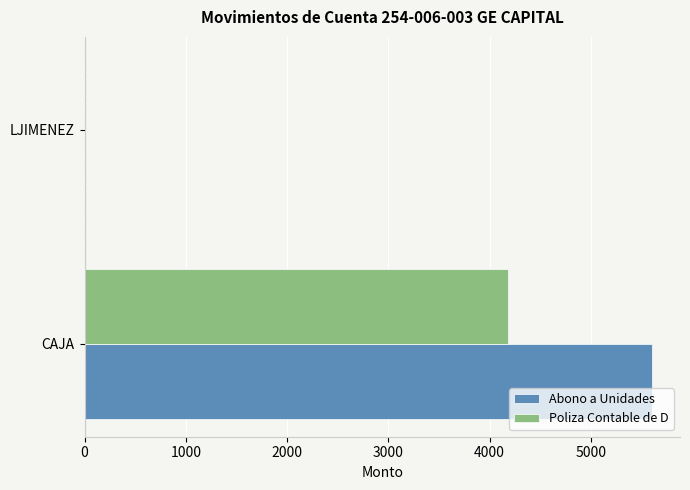

What is the sum of all Abono a Unidades values?

5600